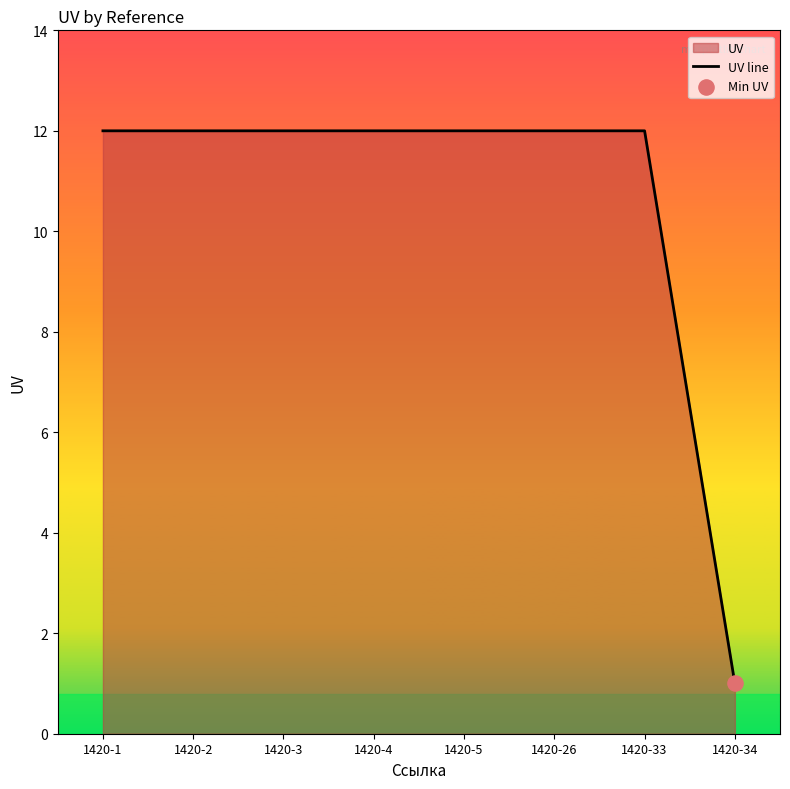

Approximately how many times larger is the value at 1420-26 compared to 1420-33?

1.0